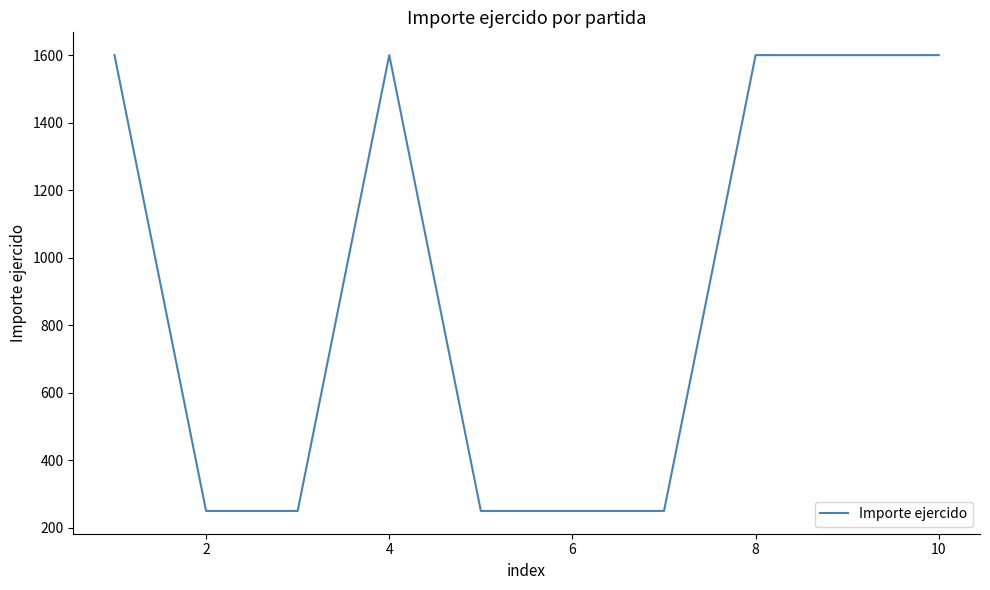

What is the difference between the second highest and second lowest values?

1350